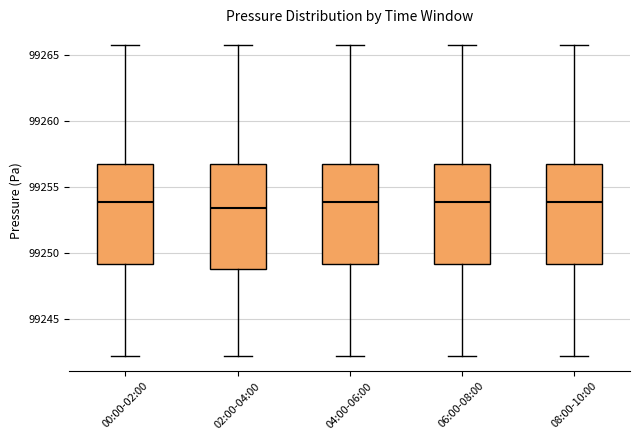

Reading left to right, read every box against the y-axis: the position of its median line, the range the box covers, and the ends of its whiskers. The values are not printed on the chart, so give them approximately, as read against the axis.

00:00-02:00: median 99254.0, box 99249.0 to 99256.5, whiskers 99242.0 to 99266.0
02:00-04:00: median 99253.5, box 99249.0 to 99256.5, whiskers 99242.0 to 99266.0
04:00-06:00: median 99254.0, box 99249.0 to 99256.5, whiskers 99242.0 to 99266.0
06:00-08:00: median 99254.0, box 99249.0 to 99256.5, whiskers 99242.0 to 99266.0
08:00-10:00: median 99254.0, box 99249.0 to 99256.5, whiskers 99242.0 to 99266.0